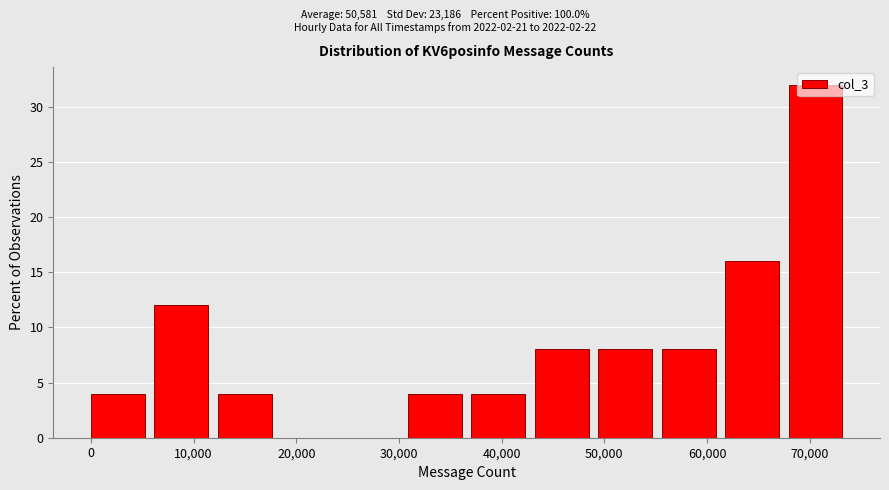

Over which range of the x-axis is the bar tallest?

68000 to 74000